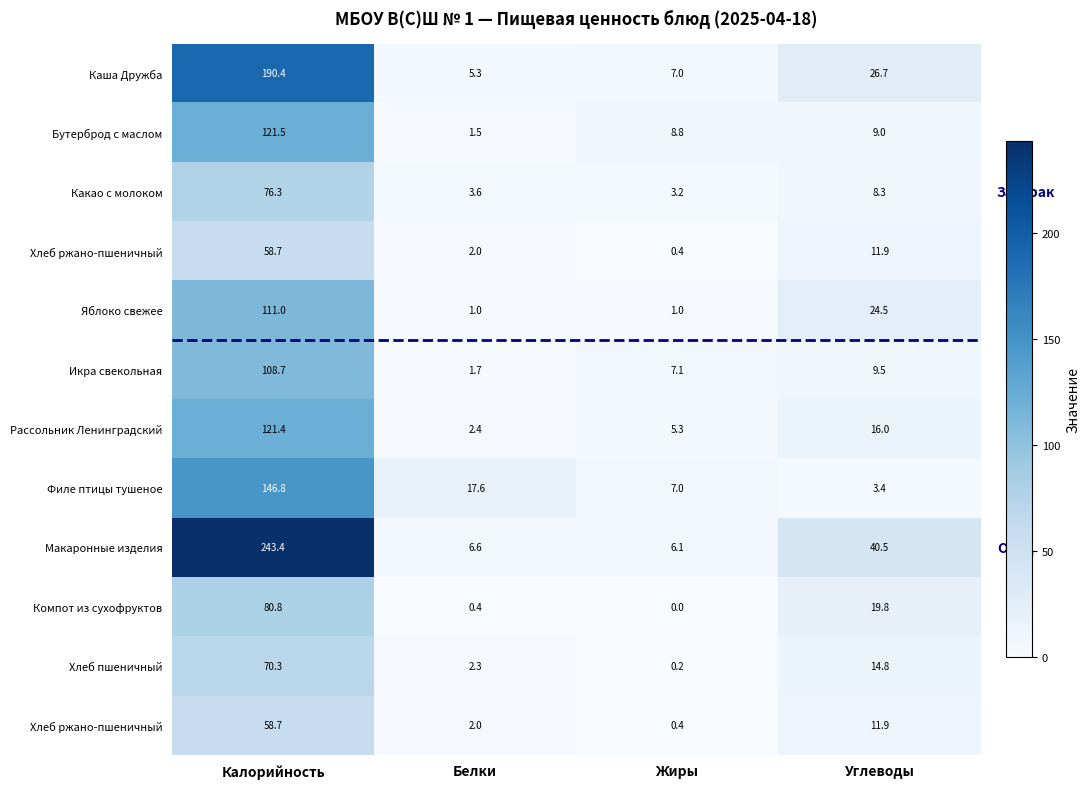

Which has a higher value, Жиры or Углеводы?

Углеводы